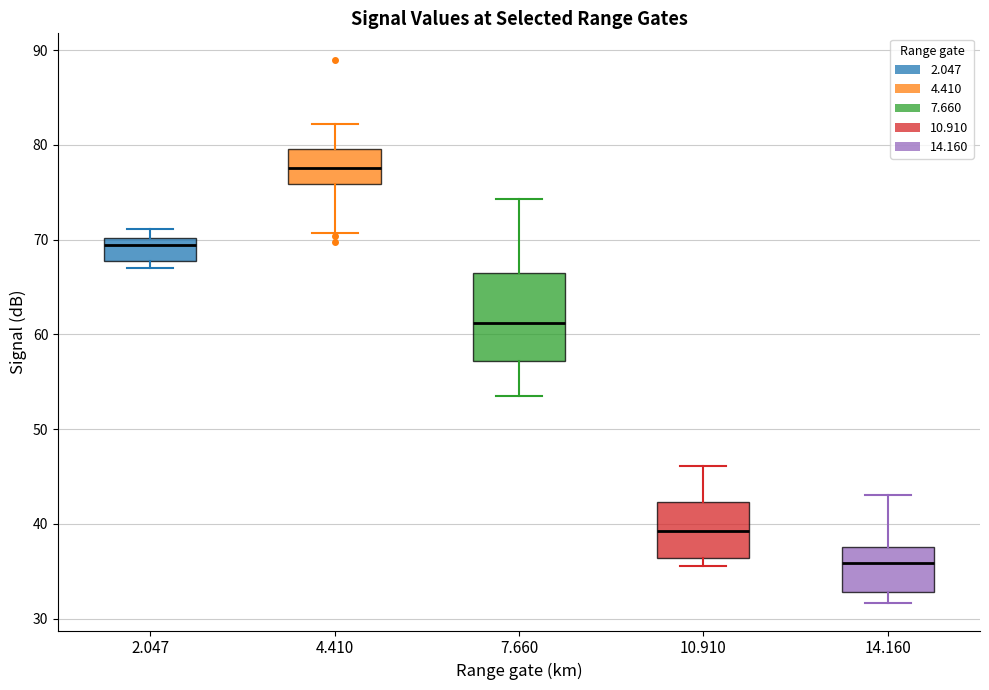

Which box is the tallest, from its lower edge to its upper edge?

7.660